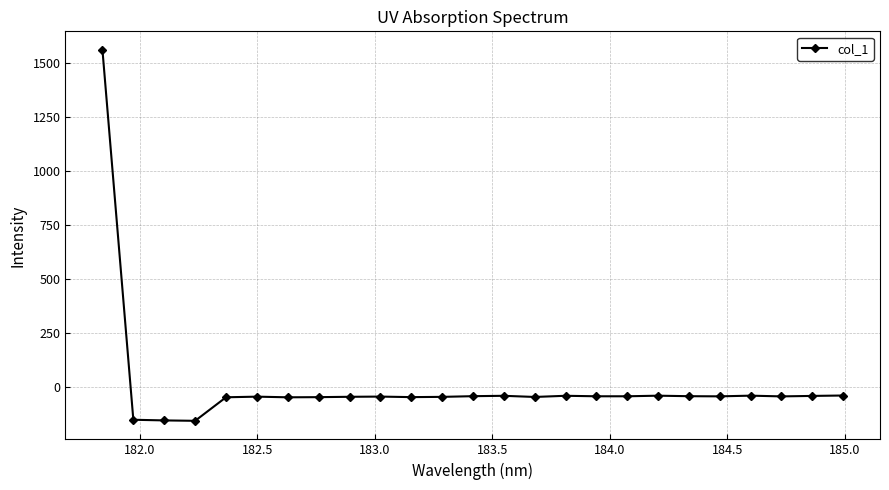

What is the value of the 15th point from the left?

-47.3